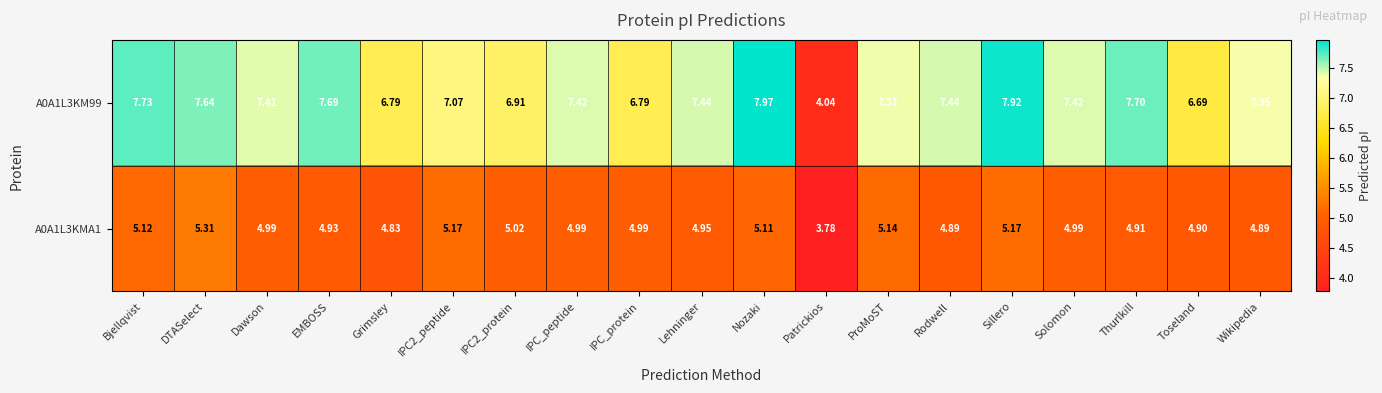

Where is A0A1L3KMA1 nearest to the value 4?

Patrickios